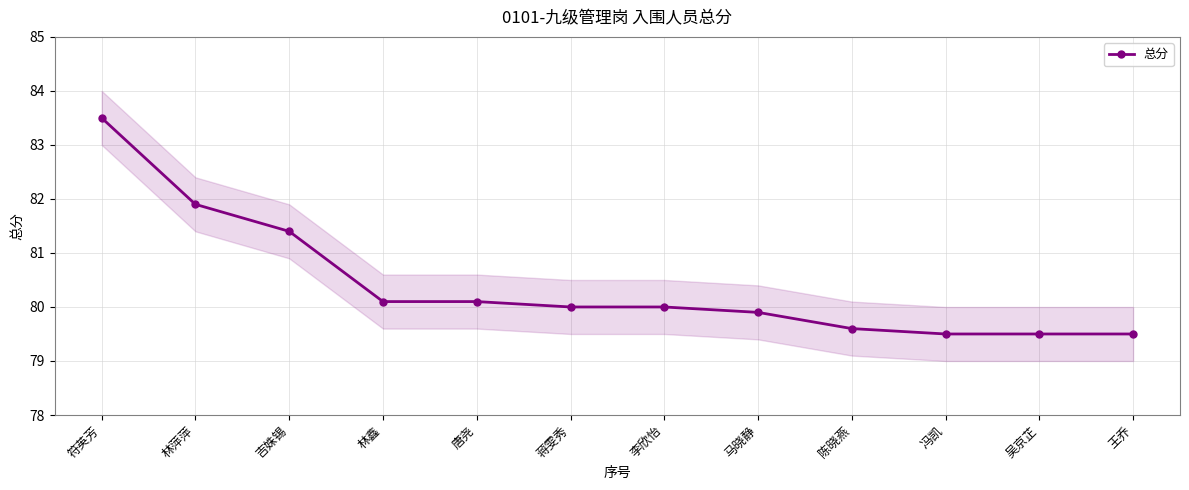

The value at 马晓静 is 117.8. True or false?

False